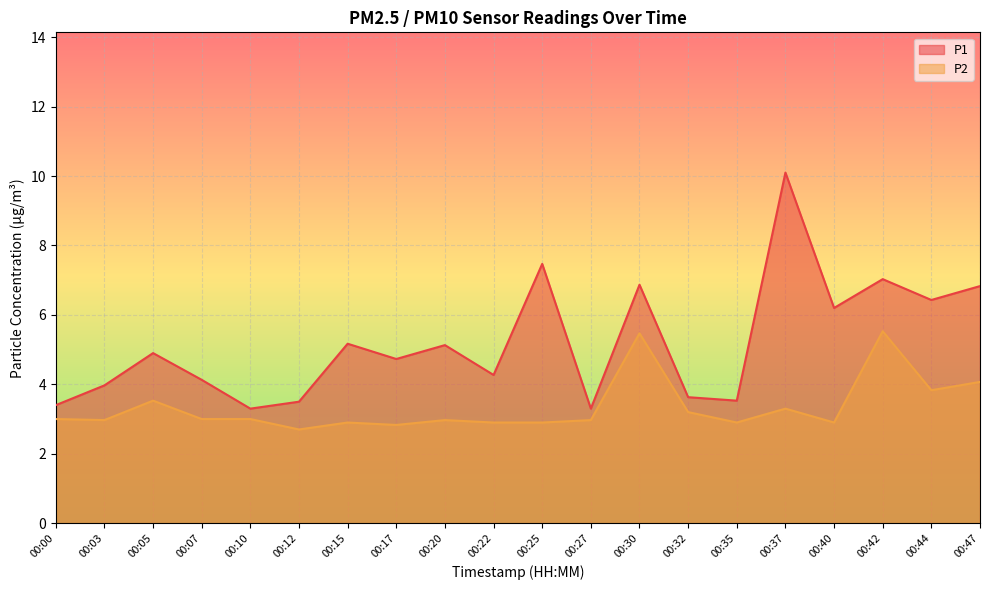

In P2, how many points are higher than both neighbors (excluding endpoints)?

6